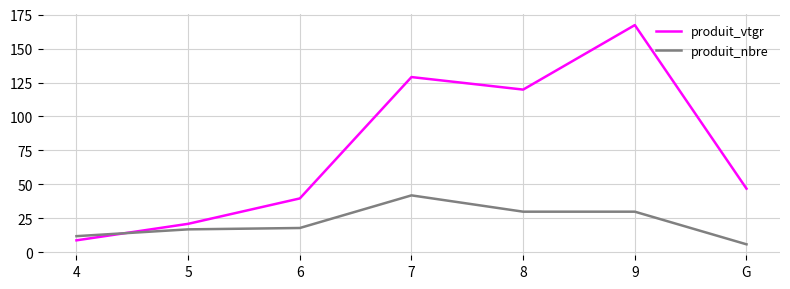

How many interior local peaks does the produit_vtgr series have?

2